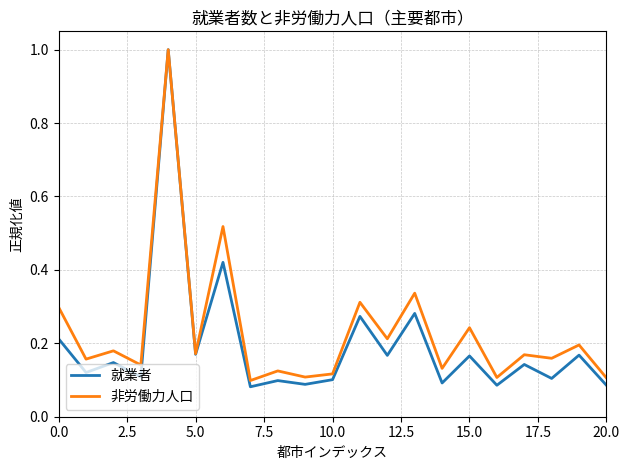

Which series has the widest spread of values?

就業者